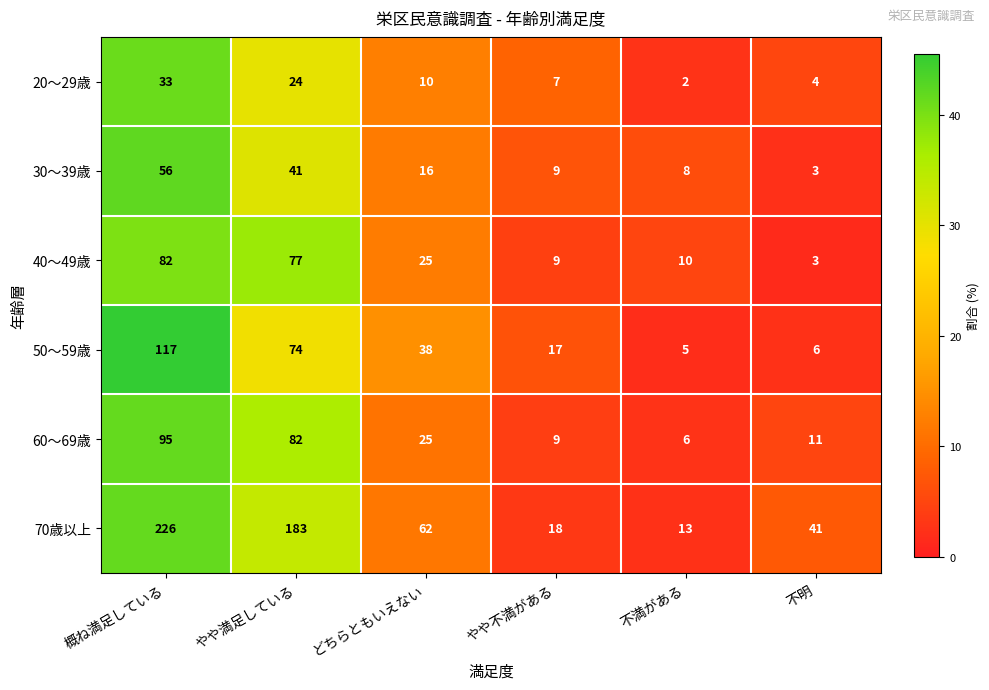

The value of 60～69歳 at どちらともいえない is 25. True or false?

True